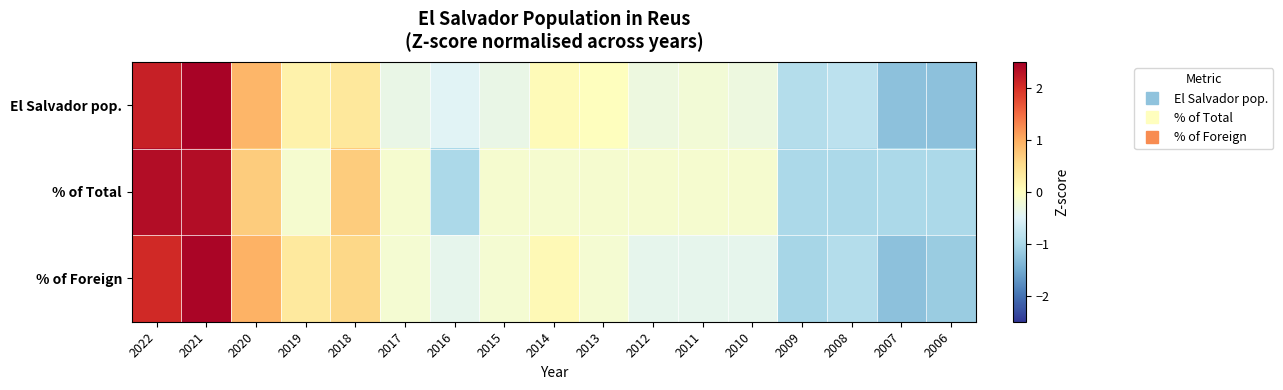

Reading right to left, extract all data points from this chart.

El Salvador pop.: 2006=-1.3	2007=-1.3	2008=-0.8	2009=-0.9	2010=-0.3	2011=-0.2	2012=-0.3	2013=0.0	2014=0.1	2015=-0.3	2016=-0.5	2017=-0.3	2018=0.4	2019=0.2	2020=0.9	2021=2.4	2022=2.2
% of Total: 2006=-1.0	2007=-1.0	2008=-1.0	2009=-1.0	2010=-0.1	2011=-0.1	2012=-0.1	2013=-0.1	2014=-0.1	2015=-0.1	2016=-1.0	2017=-0.1	2018=0.7	2019=-0.1	2020=0.7	2021=2.4	2022=2.4
% of Foreign: 2006=-1.1	2007=-1.3	2008=-0.9	2009=-1.0	2010=-0.4	2011=-0.4	2012=-0.4	2013=-0.2	2014=0.1	2015=-0.2	2016=-0.4	2017=-0.2	2018=0.6	2019=0.3	2020=0.9	2021=2.4	2022=2.1